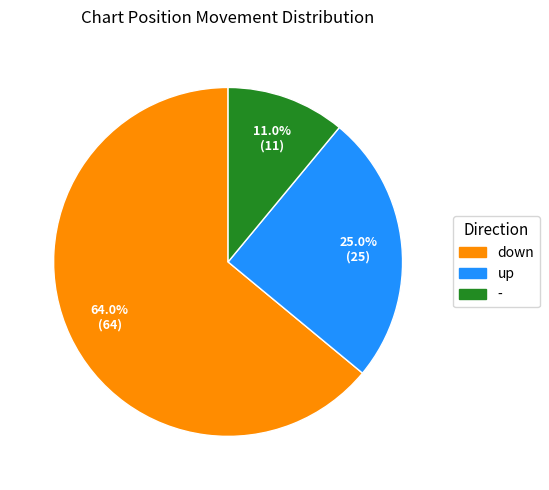

The down slice represents 51% of the pie. True or false?

False